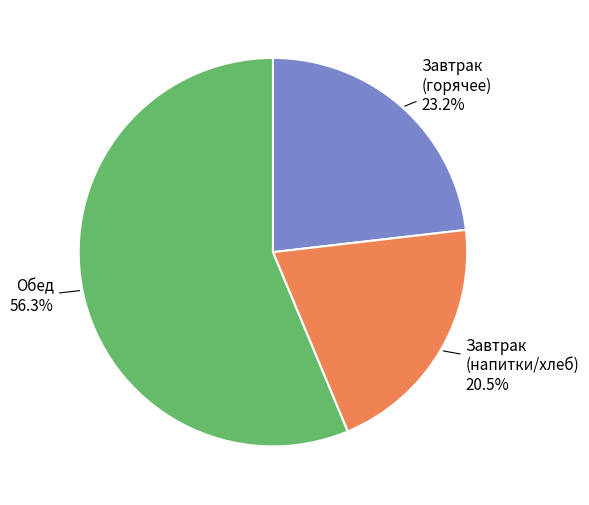

What is the ratio of the value at Завтрак (горячее) to the value at Обед?

0.4